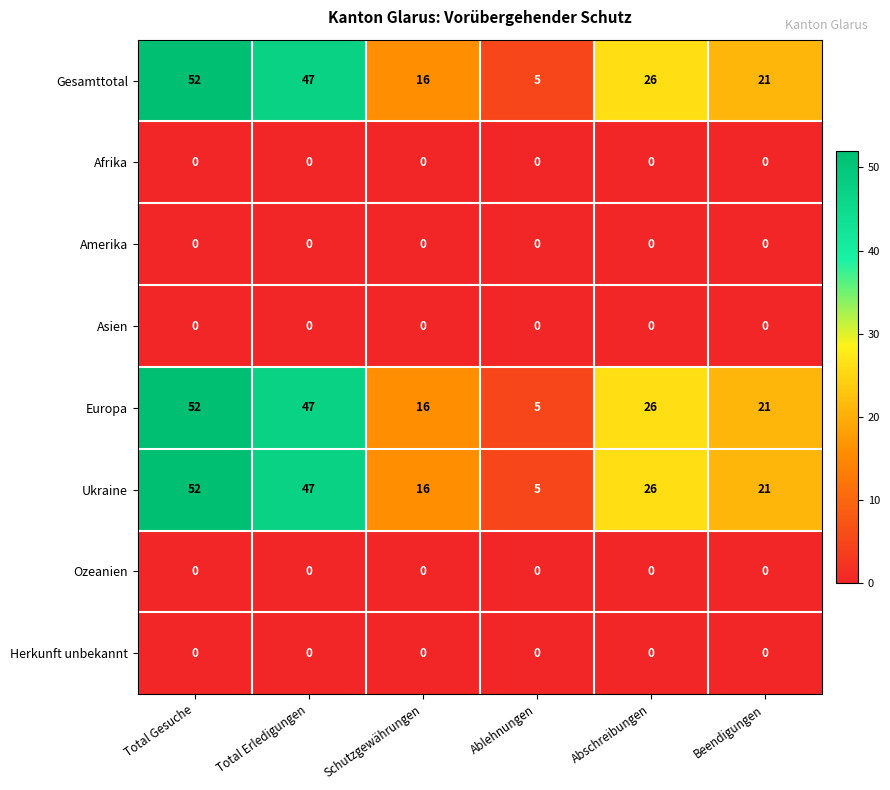

What is the total value across all series at Total Erledigungen?

141